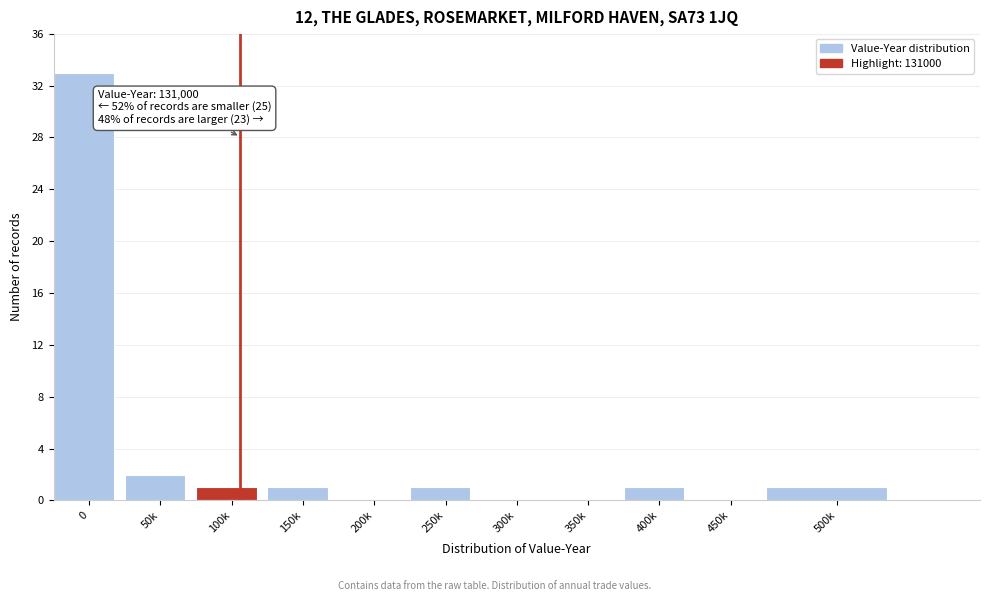

Reading right to left, transcribe all the data shown in this chart.

500k=1	450k=0	400k=1	350k=0	300k=0	250k=1	200k=0	150k=1	100k=1	50k=2	0=33